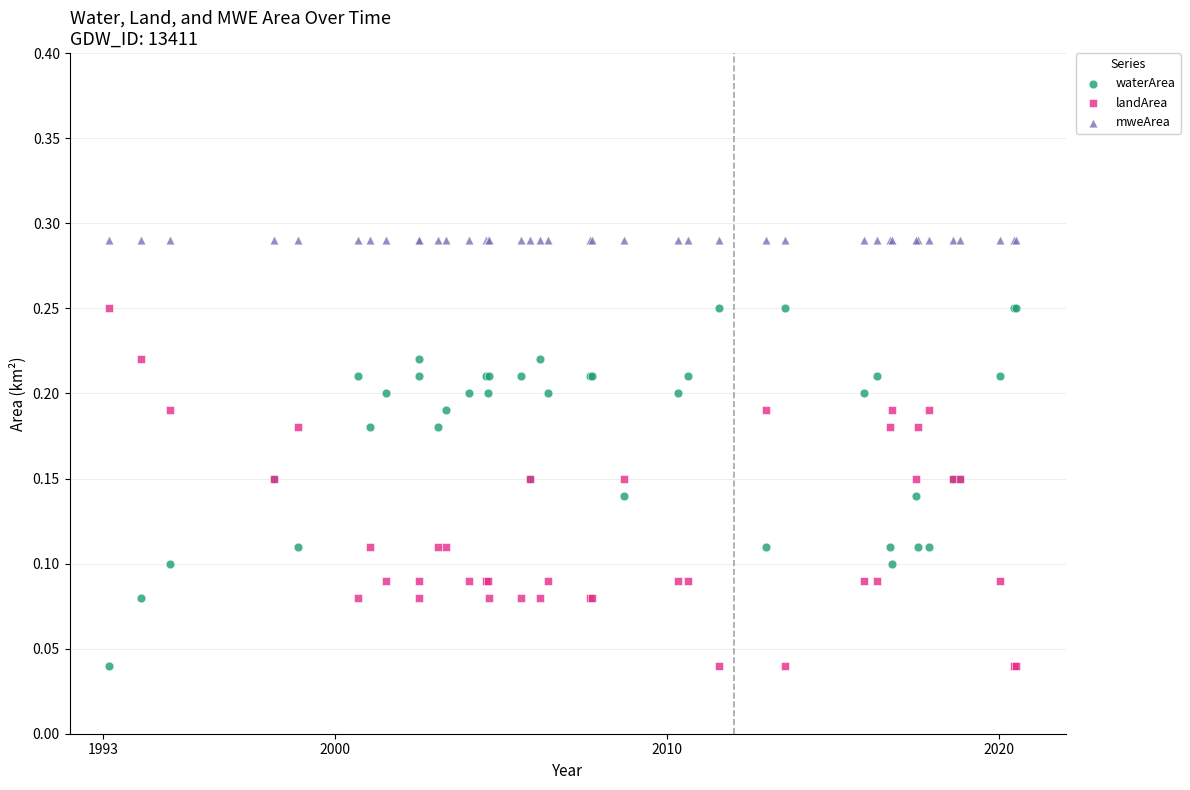

Which series reaches the maximum Y coordinate?

mweArea